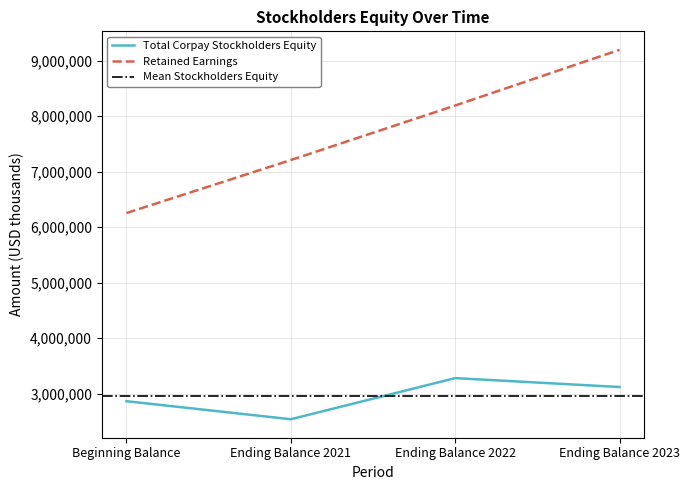

Reading right to left, what are all the values shown in this chart?

Total Corpay Stockholders Equity: Ending Balance 2023=3122342	Ending Balance 2022=3282359	Ending Balance 2021=2541493	Beginning Balance=2866580
Retained Earnings: Ending Balance 2023=9196405	Ending Balance 2022=8192659	Ending Balance 2021=7210769	Beginning Balance=6256442